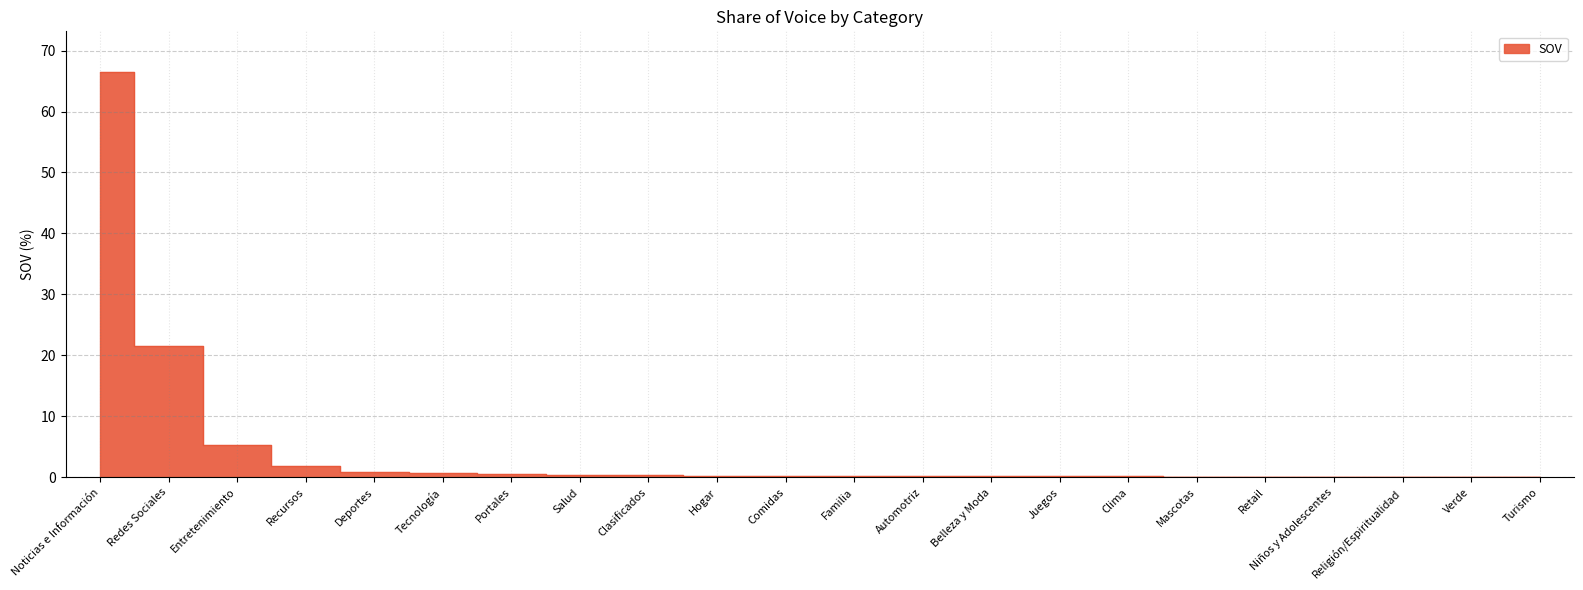

Which label corresponds to the largest value in the chart?

Noticias e Información